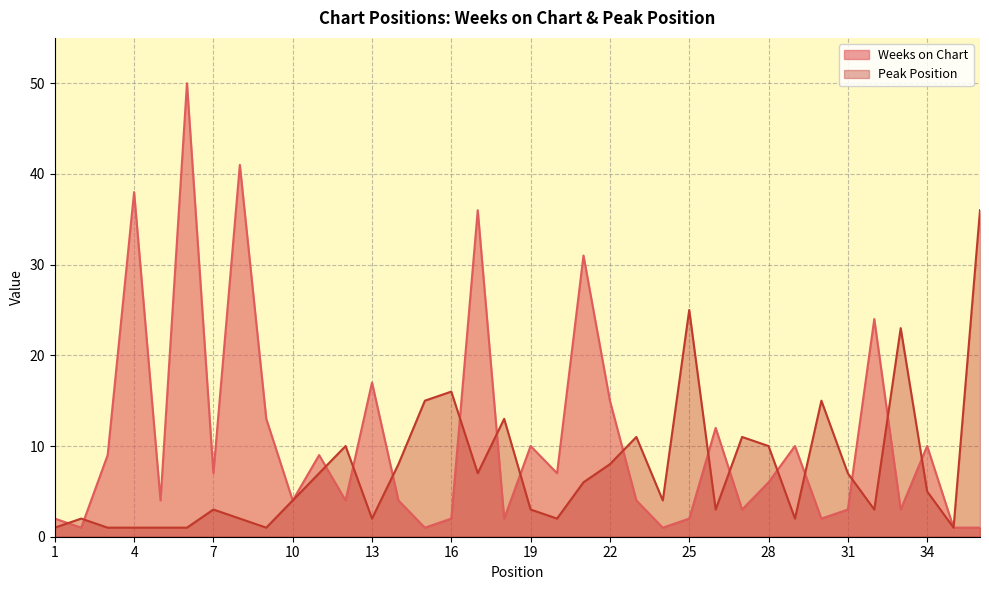

Does the chart display data point markers on the line(s)?

No